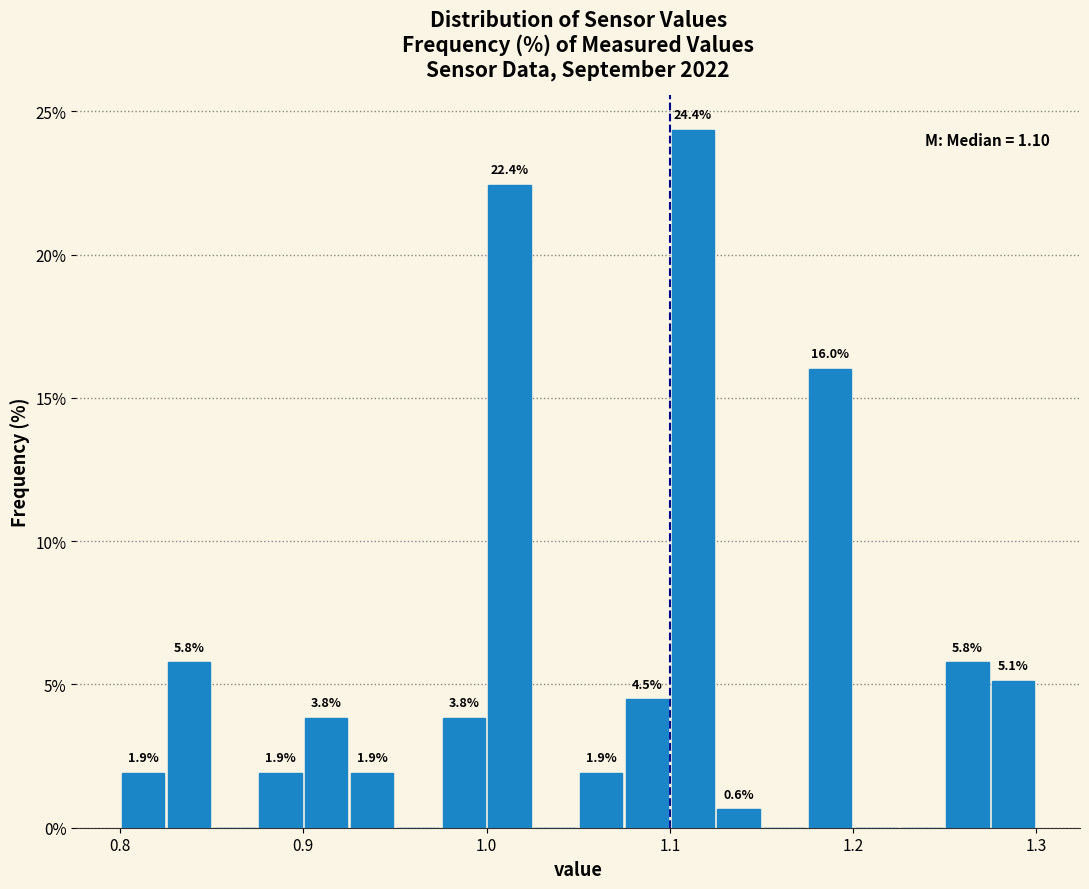

Read against the x-axis, roughly where is the centre of the tallest bar?

1.11